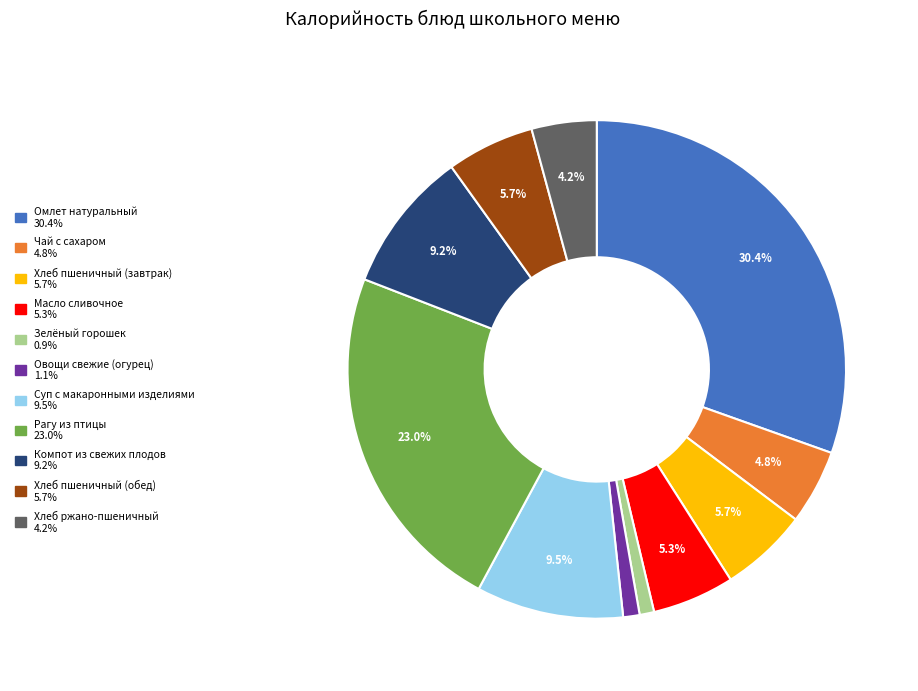

How many segments does this pie chart have?

11